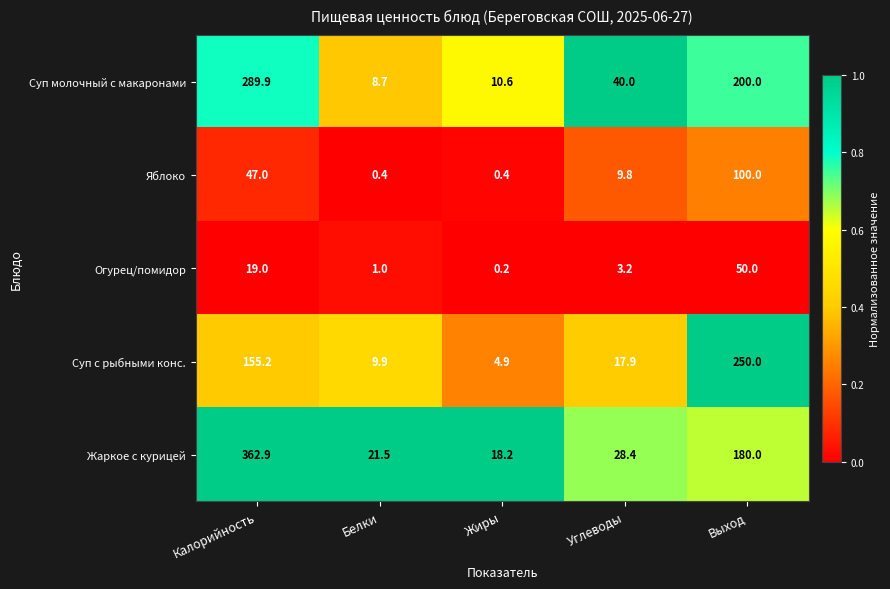

Rank the series at Жиры from lowest to highest value.

Огурец/помидор, Яблоко, Суп с рыбными конс., Суп молочный с макаронами, Жаркое с курицей